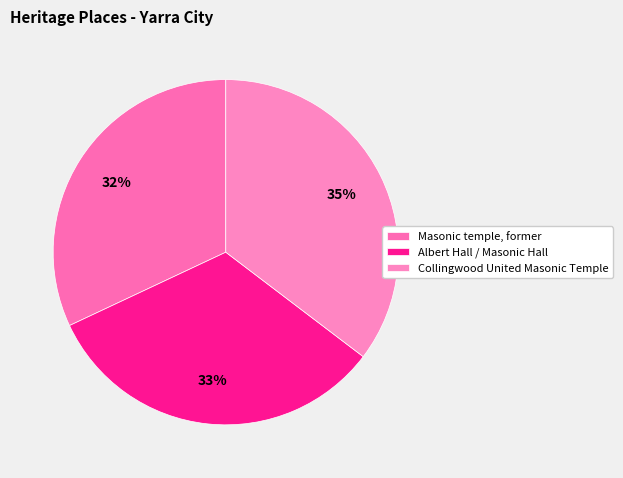

What portion of the pie excludes Masonic temple, former?

68.0%